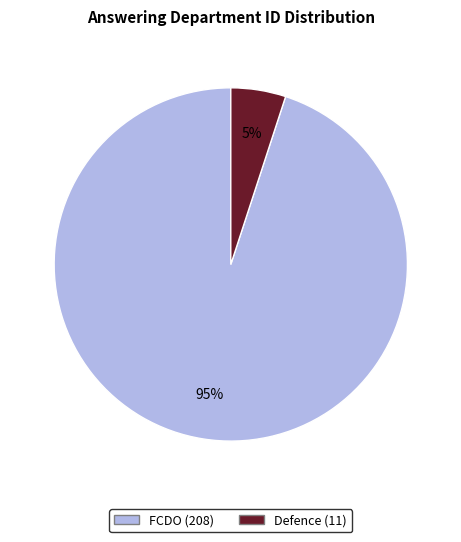

Is there a majority slice in this chart?

Yes